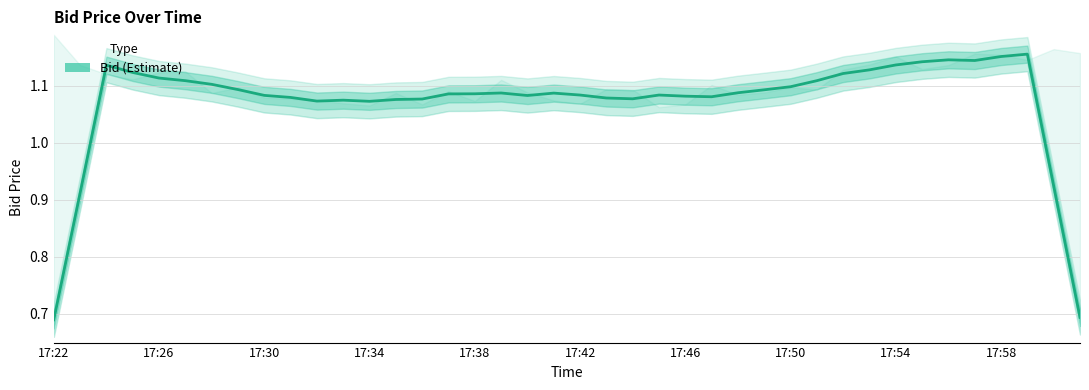

How many lines are shown in the chart?

1